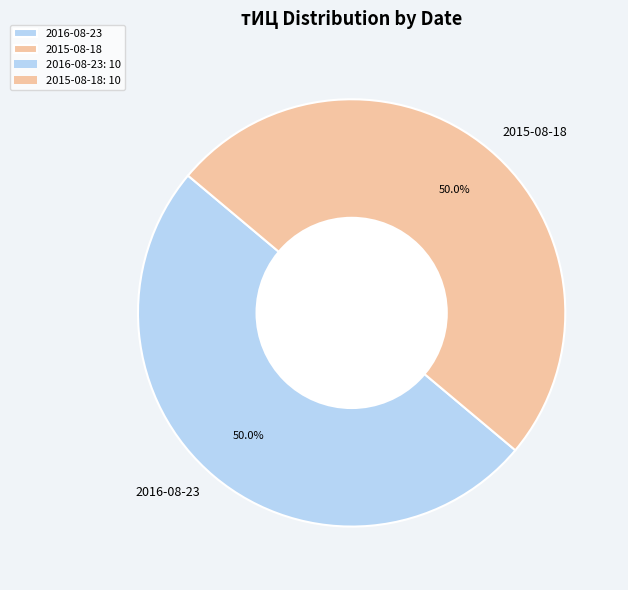

What percentage is the 2016-08-23 slice, to the nearest percent?

50%